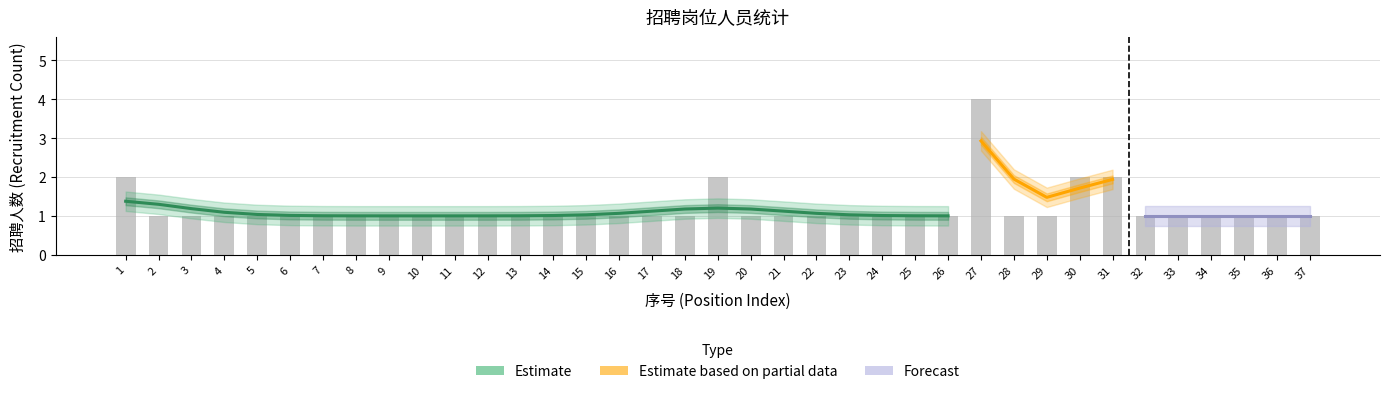

Which category has the lowest value across all series?

2